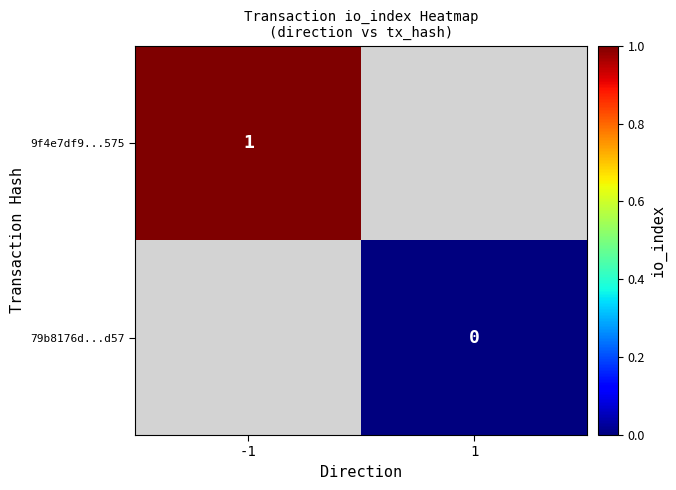

The 9f4e7df9...575 series shows 1 at -1. True or false?

True